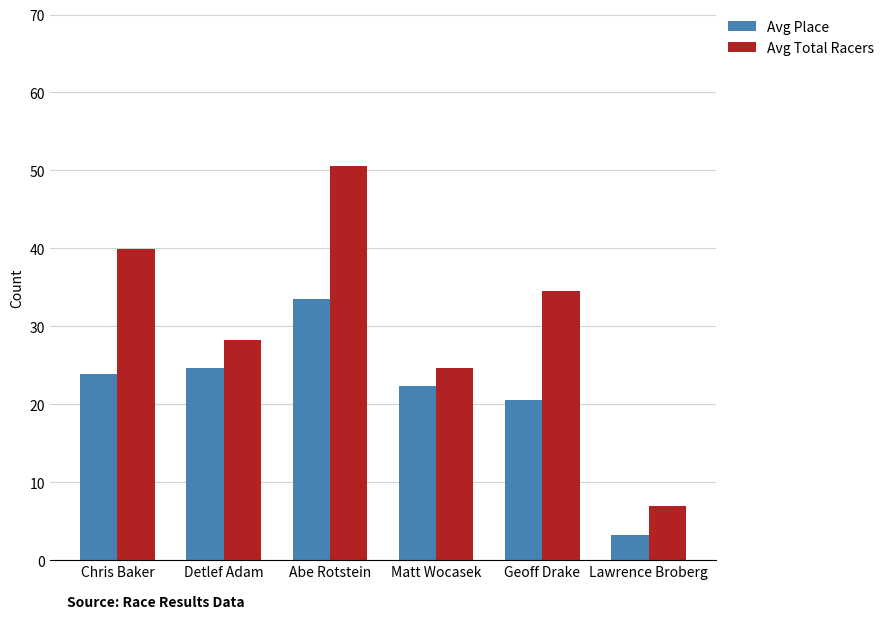

Reading left to right, list all the values displayed in this chart.

Avg Place: Chris Baker=23.9	Detlef Adam=24.6	Abe Rotstein=33.5	Matt Wocasek=22.3	Geoff Drake=20.5	Lawrence Broberg=3.2
Avg Total Racers: Chris Baker=39.9	Detlef Adam=28.2	Abe Rotstein=50.5	Matt Wocasek=24.7	Geoff Drake=34.5	Lawrence Broberg=7.0